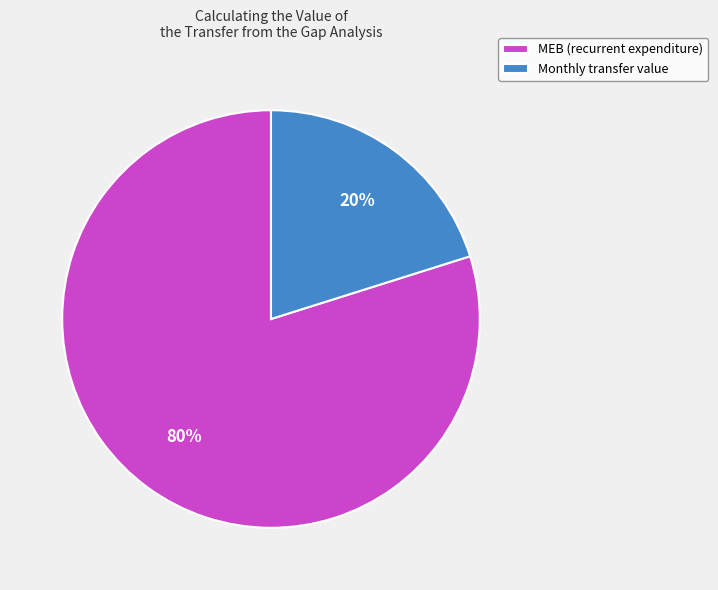

To the nearest percent, what is the combined percentage of MEB (recurrent expenditure) and Monthly transfer value?

100%